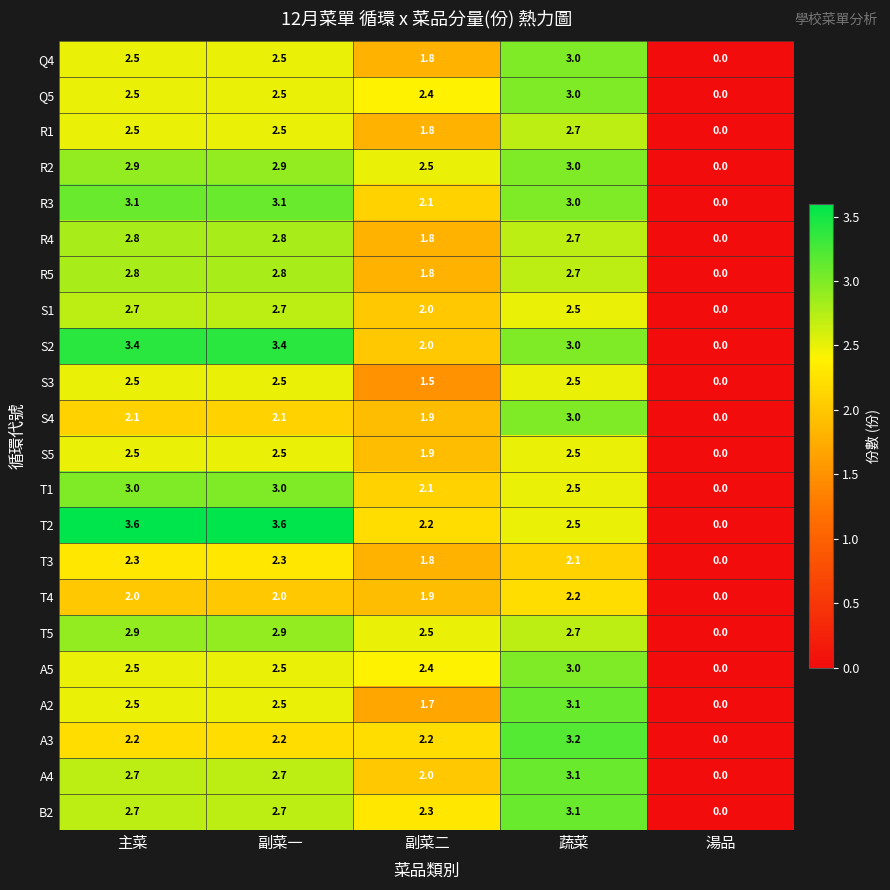

What is the spread (max minus min) of values at 副菜一?

1.6